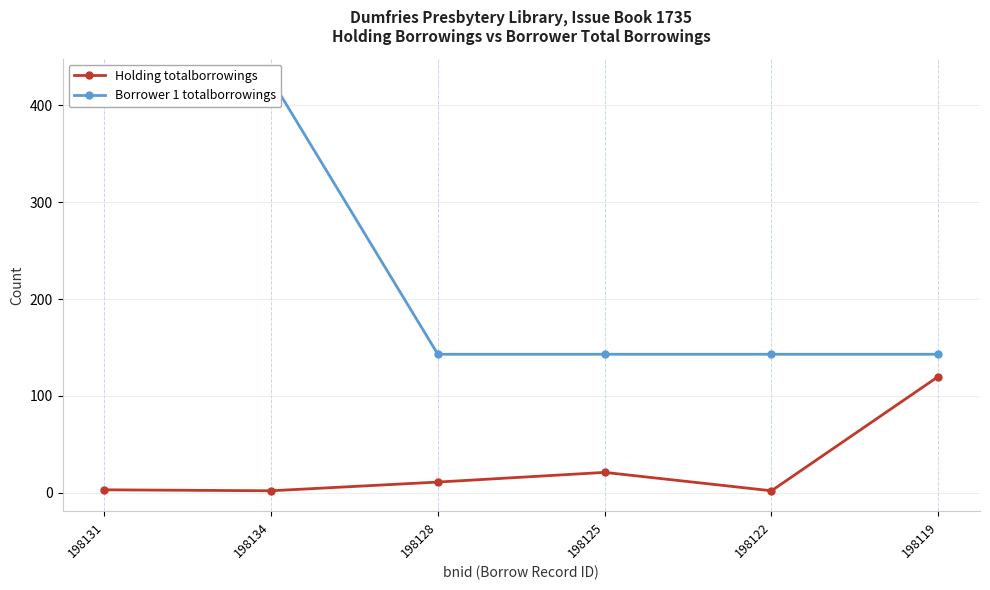

Rank the categories by Borrower 1 totalborrowings value from highest to lowest.

198131, 198134, 198128, 198125, 198122, 198119